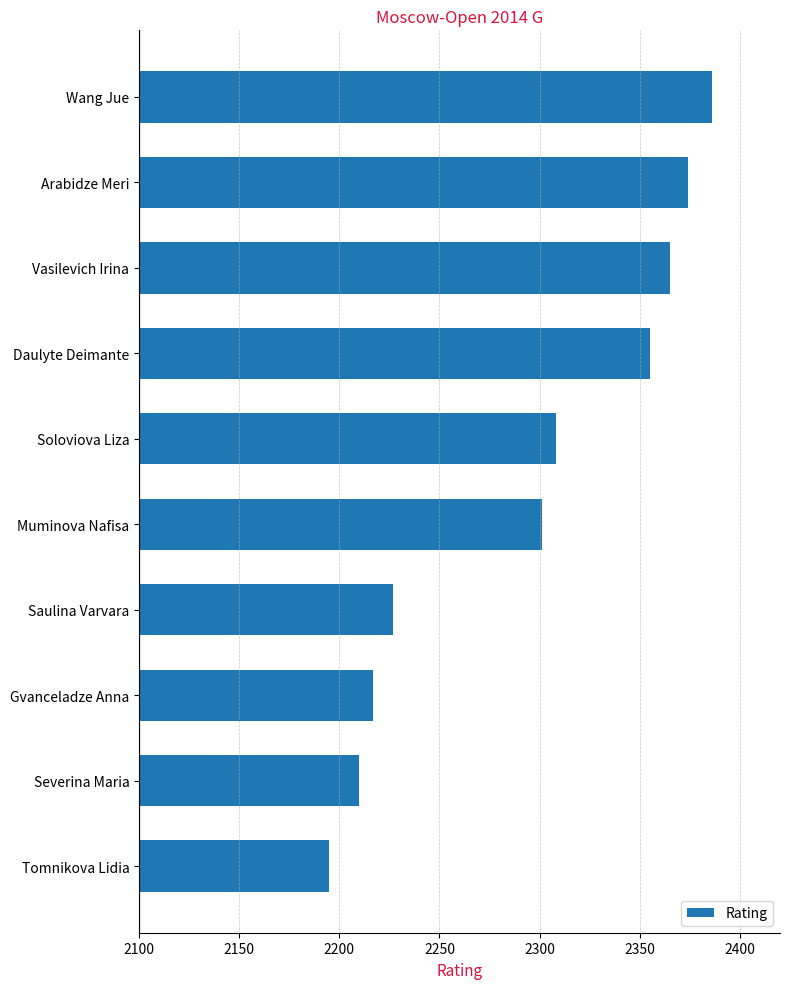

List the labels in order of value, smallest first.

Tomnikova Lidia, Severina Maria, Gvanceladze Anna, Saulina Varvara, Muminova Nafisa, Soloviova Liza, Daulyte Deimante, Vasilevich Irina, Arabidze Meri, Wang Jue